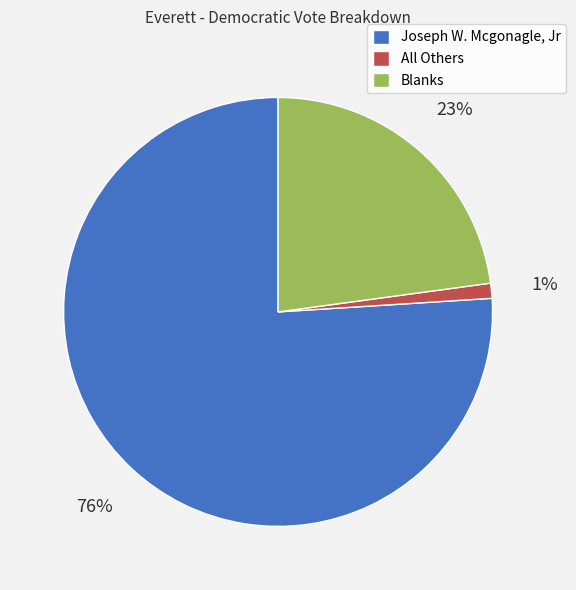

What percentage is the Joseph W. Mcgonagle, Jr slice, to the nearest percent?

76%